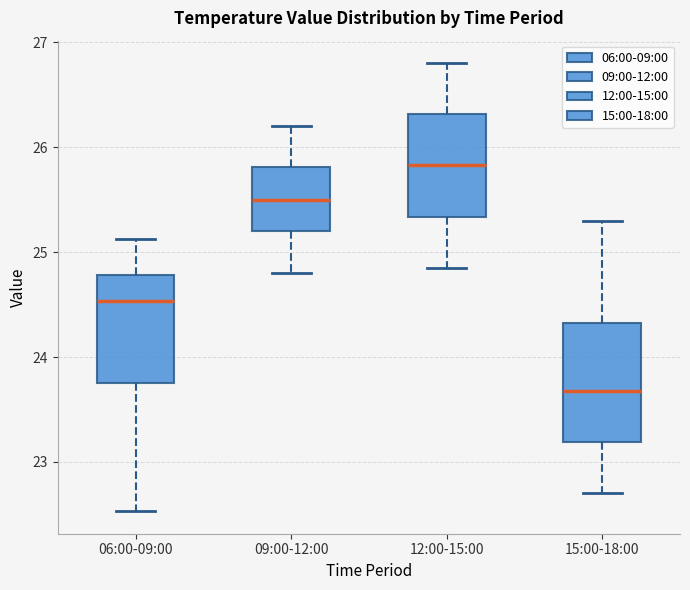

Reading left to right, read every box against the y-axis: the position of its median line, the range the box covers, and the ends of its whiskers. The values are not printed on the chart, so give them approximately, as read against the axis.

06:00-09:00: median 24.5, box 23.8 to 24.8, whiskers 22.5 to 25.1
09:00-12:00: median 25.5, box 25.2 to 25.8, whiskers 24.8 to 26.2
12:00-15:00: median 25.8, box 25.3 to 26.3, whiskers 24.9 to 26.8
15:00-18:00: median 23.7, box 23.2 to 24.3, whiskers 22.7 to 25.3